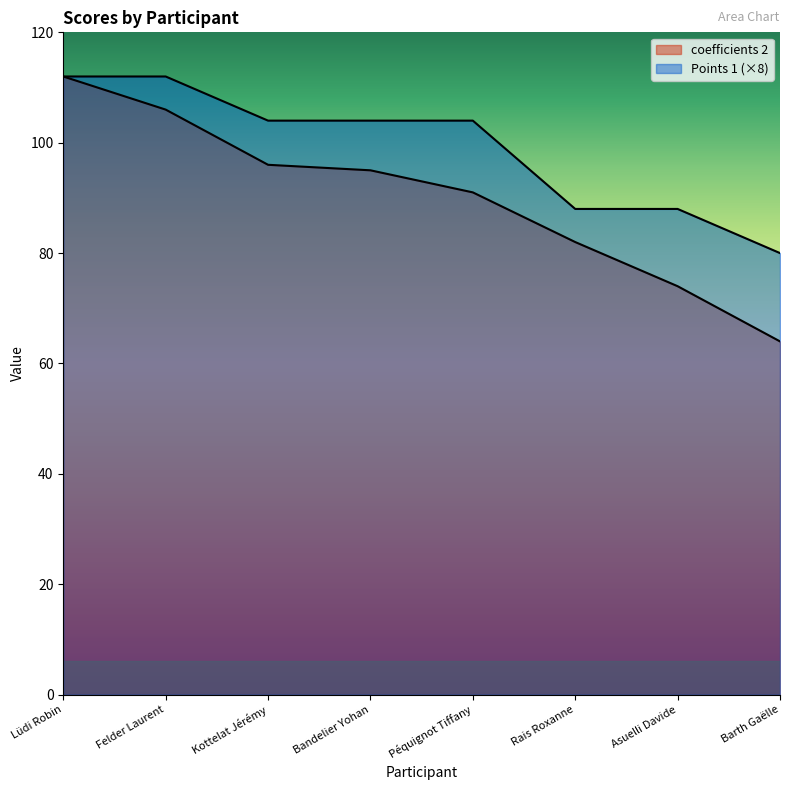

List the series in order of their peak value, lowest first.

coefficients 2, Points 1